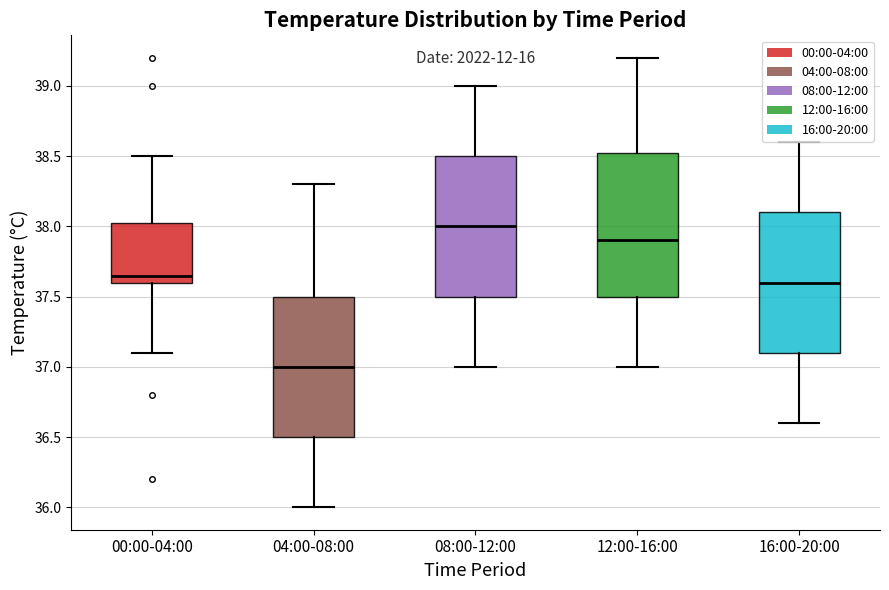

Reading left to right, transcribe this box plot: for each box, give where its median line is, the range the box spans, and where its two whiskers end, as read against the y-axis. The values are not printed on the chart, so give them approximately, as read against the axis.

00:00-04:00: median 37.65, box 37.60 to 38.05, whiskers 37.10 to 38.50
04:00-08:00: median 37.00, box 36.50 to 37.50, whiskers 36.00 to 38.30
08:00-12:00: median 38.00, box 37.50 to 38.50, whiskers 37.00 to 39.00
12:00-16:00: median 37.90, box 37.50 to 38.55, whiskers 37.00 to 39.20
16:00-20:00: median 37.60, box 37.10 to 38.10, whiskers 36.60 to 38.60